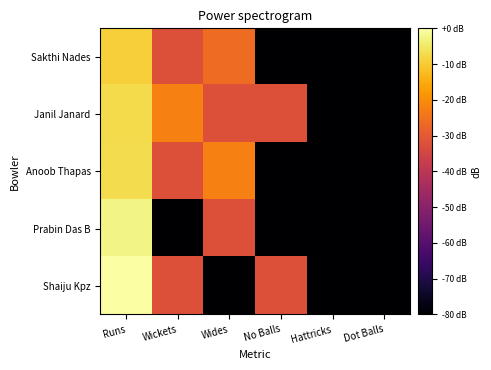

How many series are shown in this chart?

5